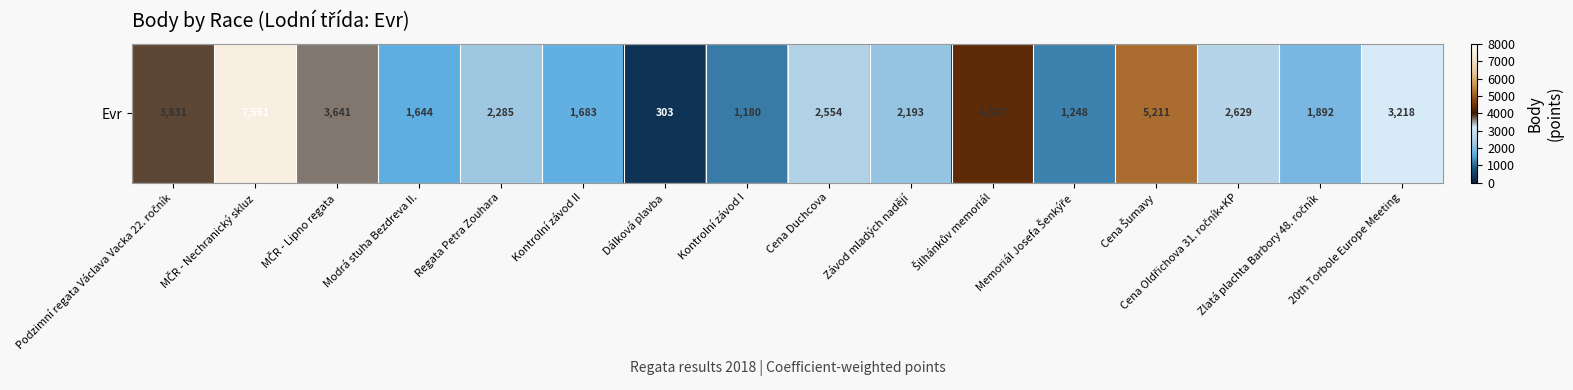

The value at Cena Šumavy is 6812. True or false?

False